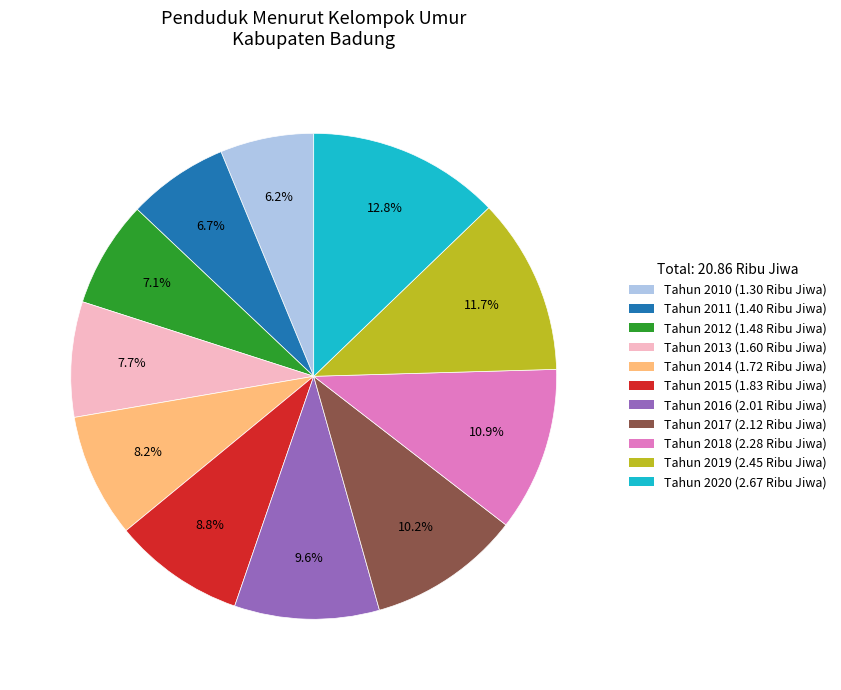

What portion of the pie excludes Tahun 2017?

89.8%